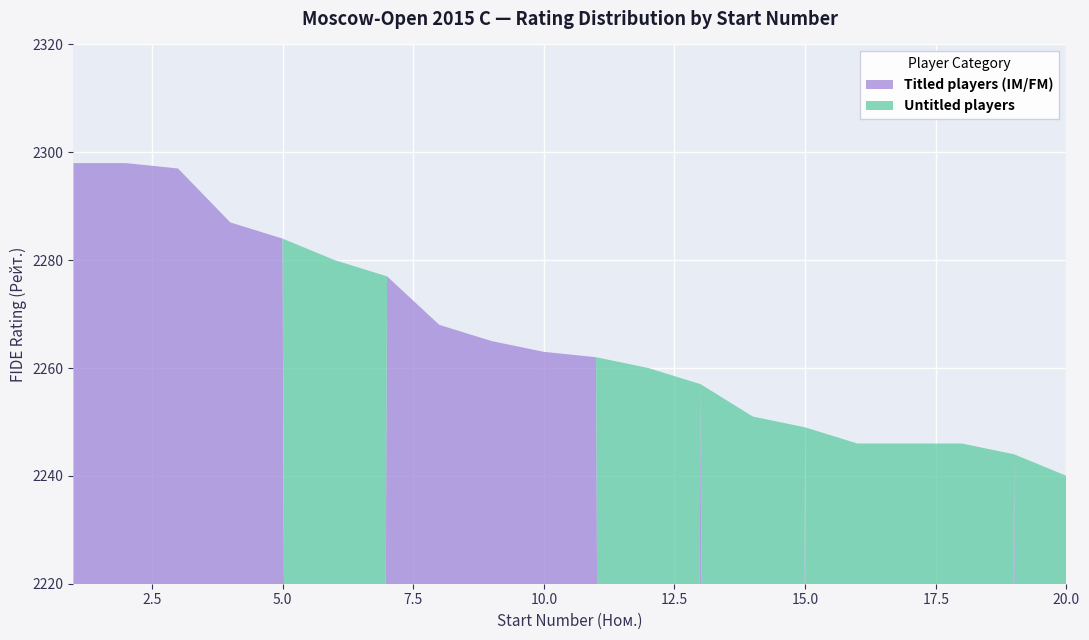

Reading left to right, extract all data points from this chart.

IM / FM / titled: 1=2298	2=2298	3=2297	4=2287	5=2284	6=2280	7=2277	8=2268	9=2265	10=2263	11=2262	12=2260	13=2257	14=2251	15=2249	16=2246	17=2246	18=2246	19=2244	20=2240
Untitled: 1=0	2=0	3=0	4=0	5=0	6=2280	7=0	8=0	9=0	10=0	11=0	12=2260	13=0	14=2251	15=0	16=2246	17=2246	18=2246	19=0	20=2240